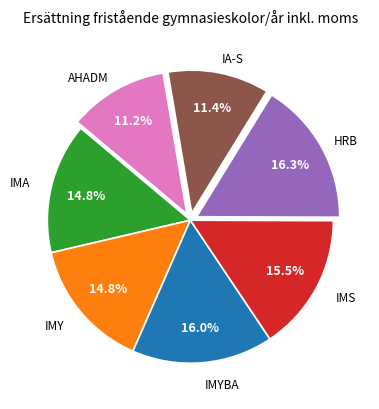

Does any single category account for the majority?

No